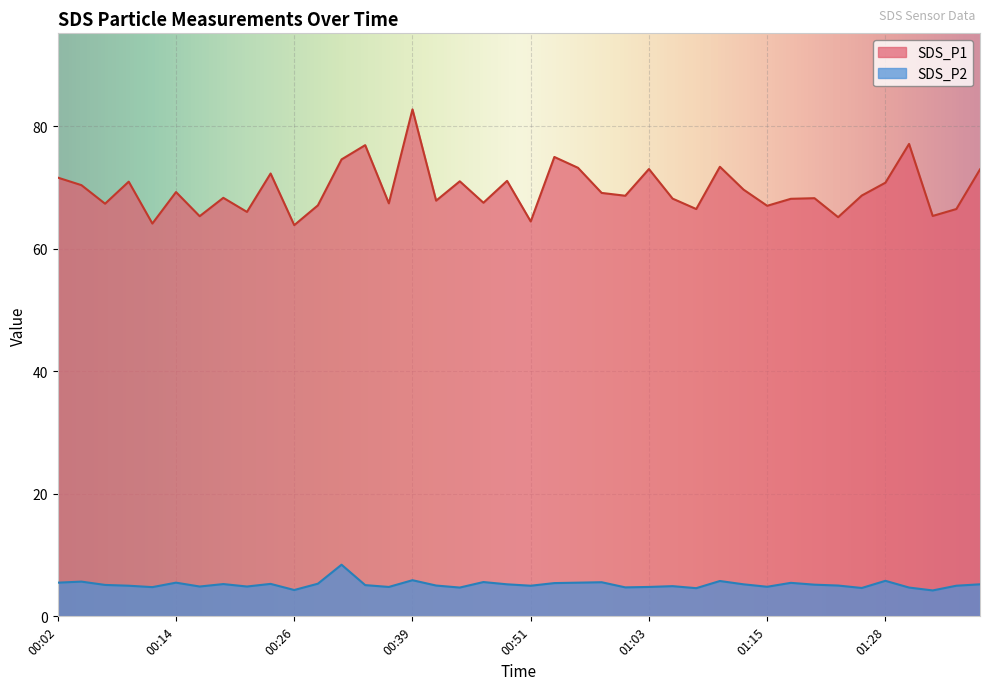

What is the minimum value shown in the chart?

4.2